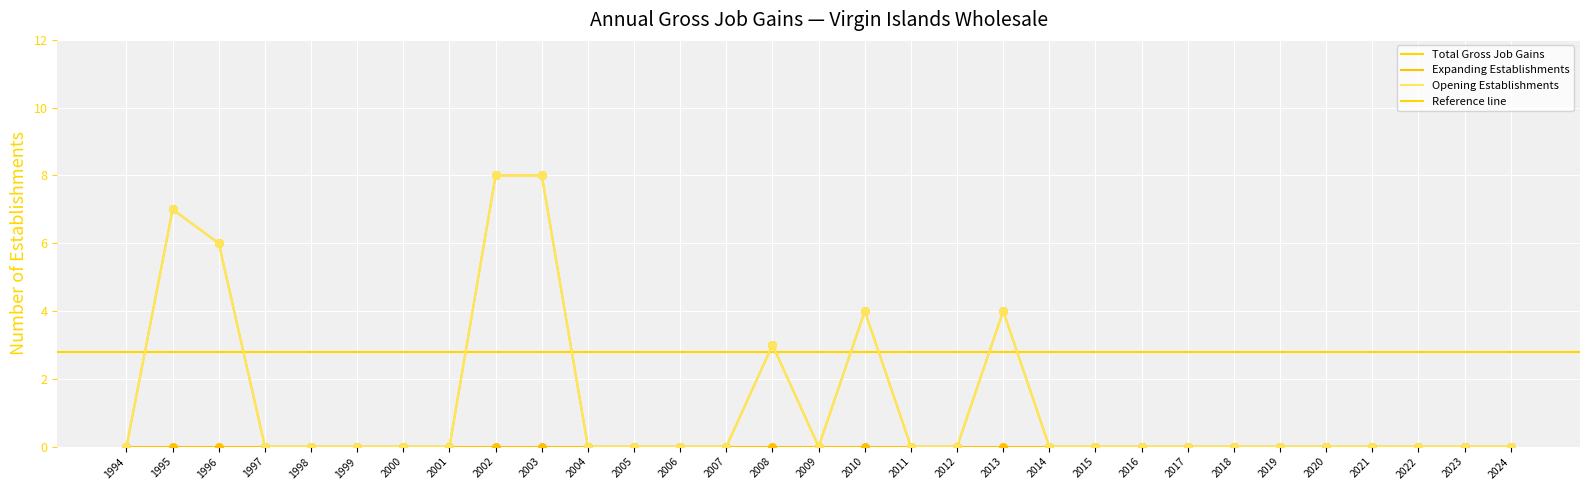

Which series has the largest Y range (max minus min)?

Total Gross Job Gains